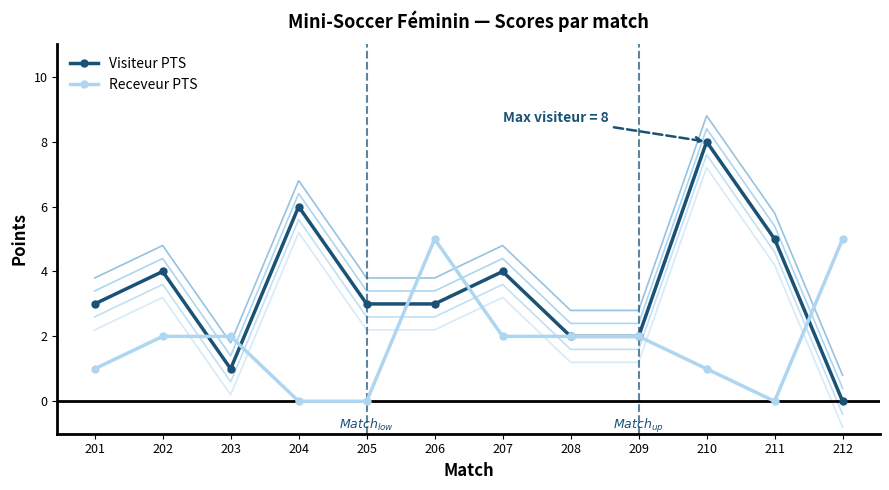

Where is the first local maximum for Visiteur PTS?

202